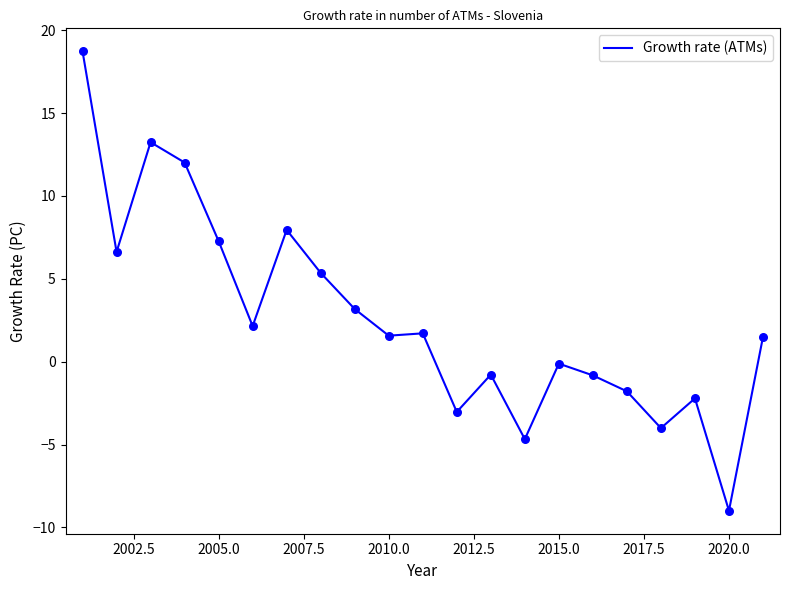

What is the difference between the maximum and minimum values?

27.7